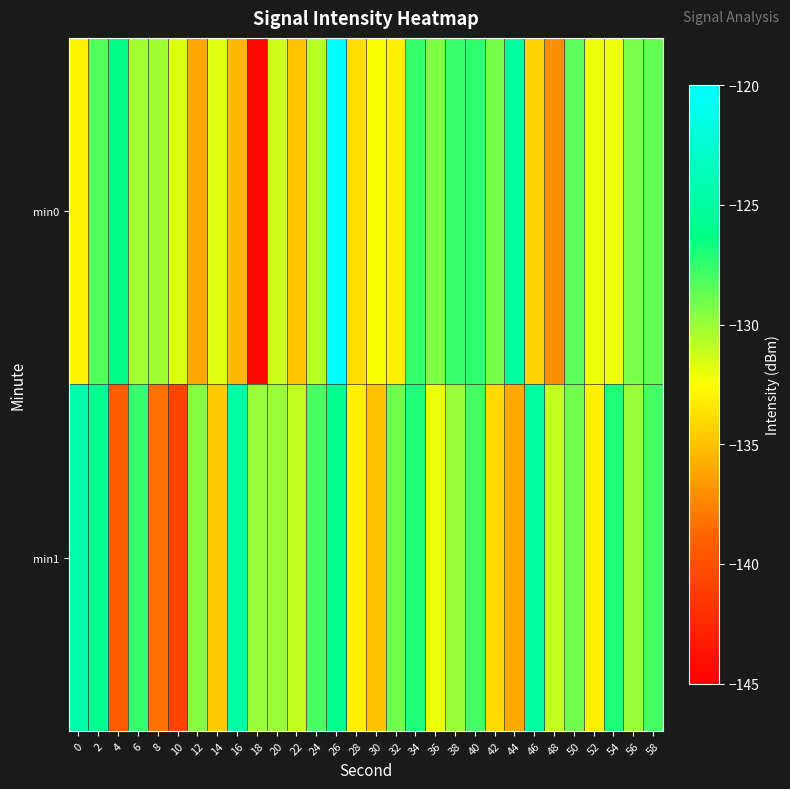

Rank the series at 0 from highest to lowest value.

min1, min0